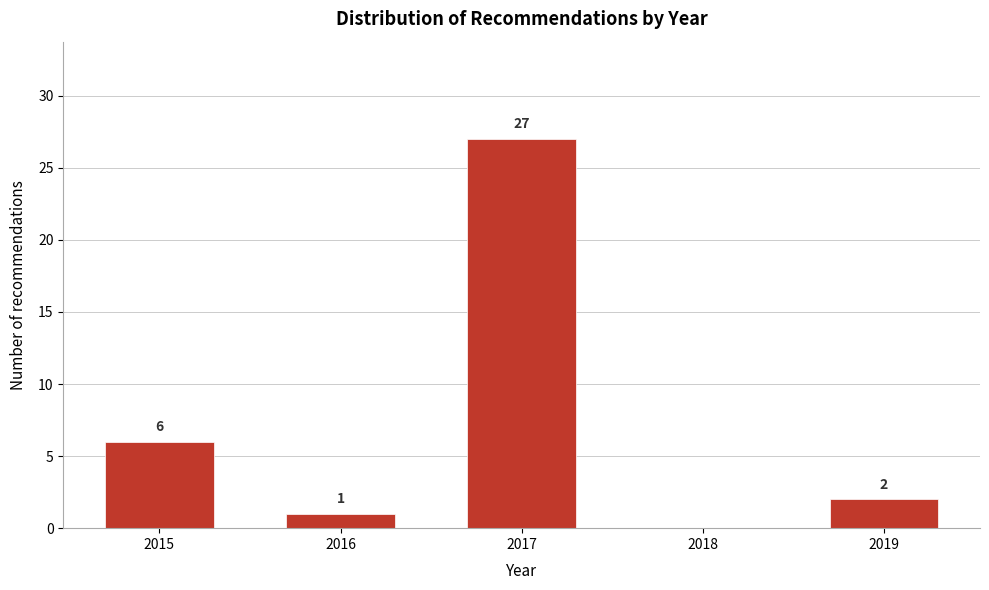

Reading right to left, extract all data points from this chart.

2019=2	2018=0	2017=27	2016=1	2015=6